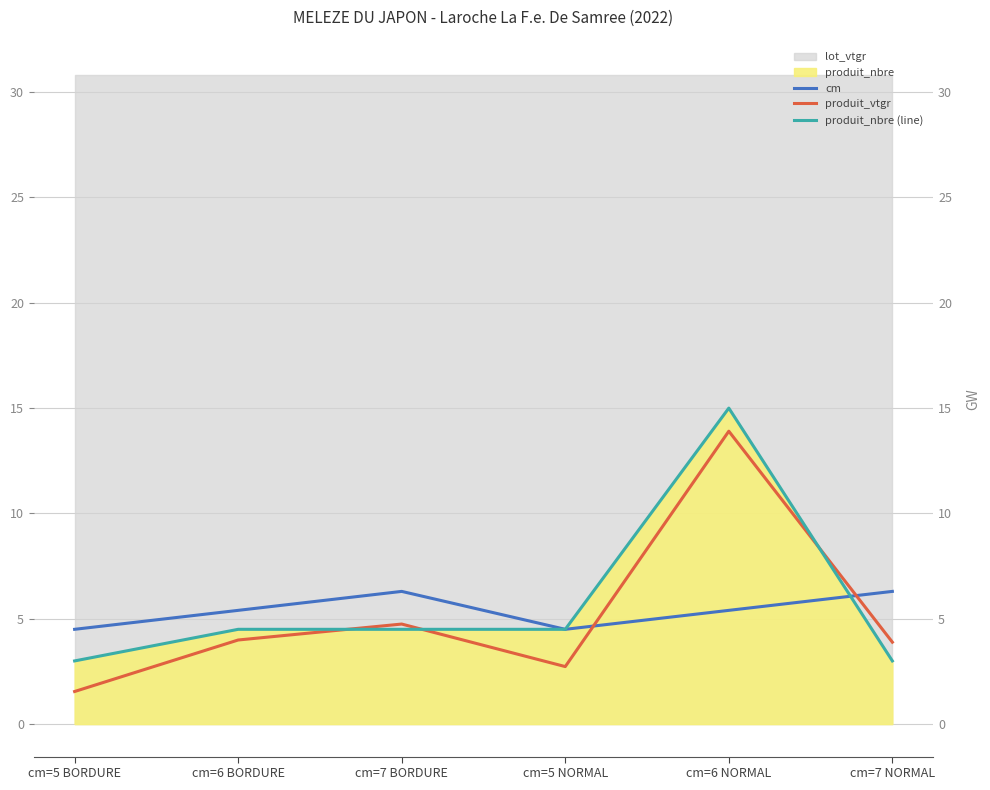

Rank the series at cm=5 NORMAL from highest to lowest value.

cm, produit_nbre (line), produit_vtgr